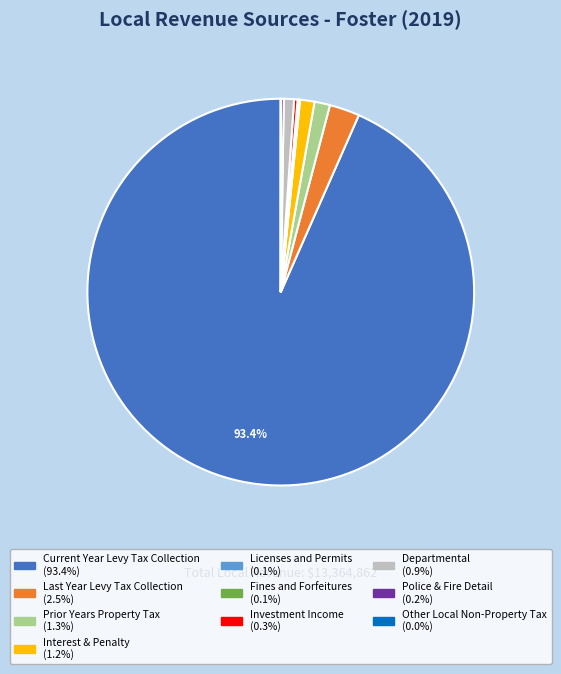

What is the ratio of the value at Prior Years Property Tax to the value at Investment Income?

4.5